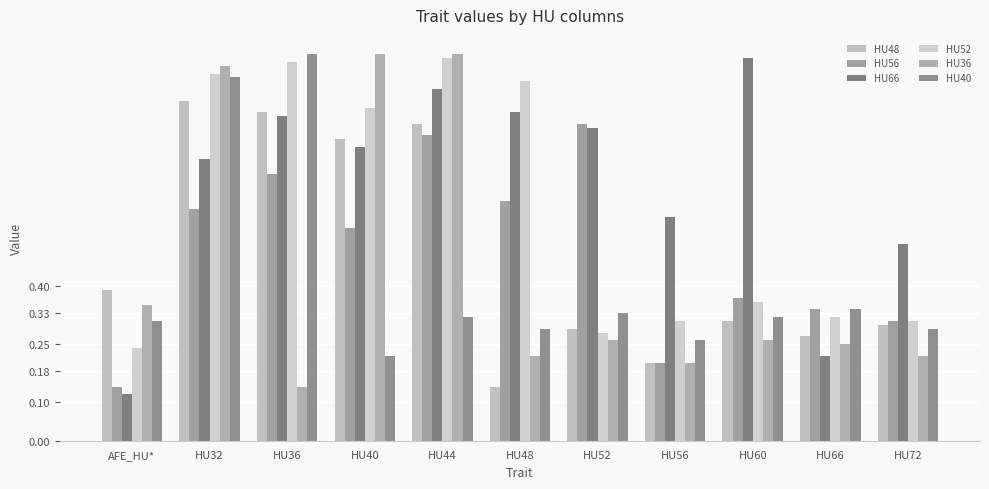

List the series in order of their peak value, lowest first.

HU56, HU48, HU66, HU52, HU36, HU40